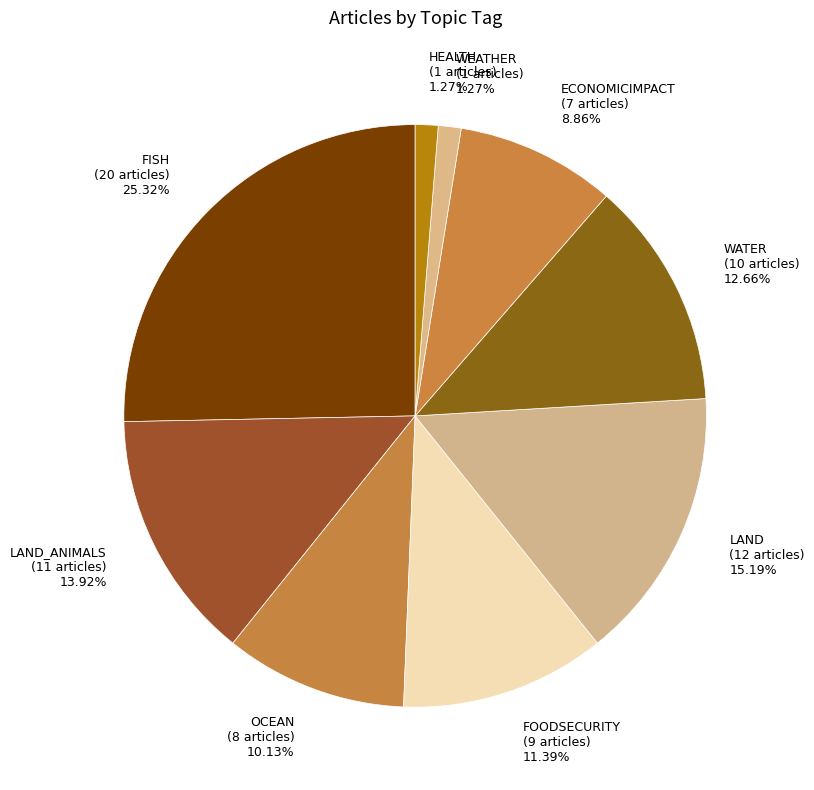

Does FOODSECURITY (9 articles) 11.39% account for over 50% of the chart?

No